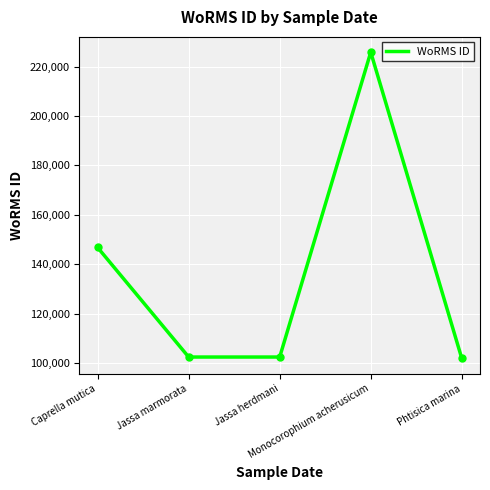

True or false: the data has more than 1 interior local peaks.

False